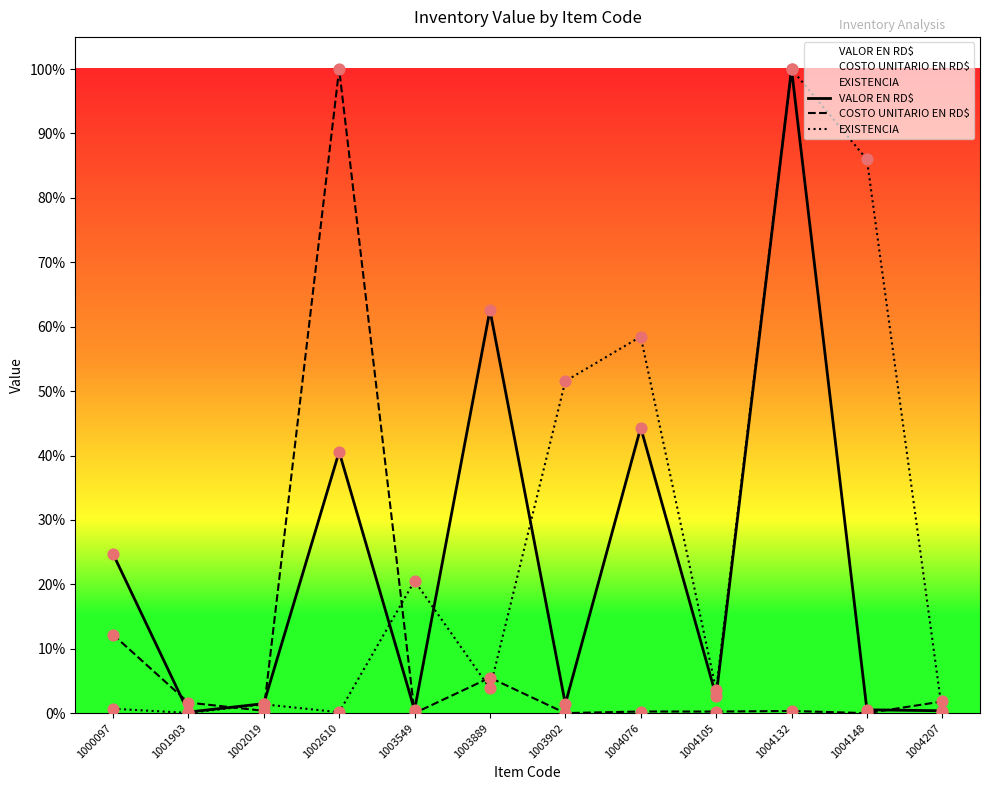

At which category is the sum across all series the highest?

1004132